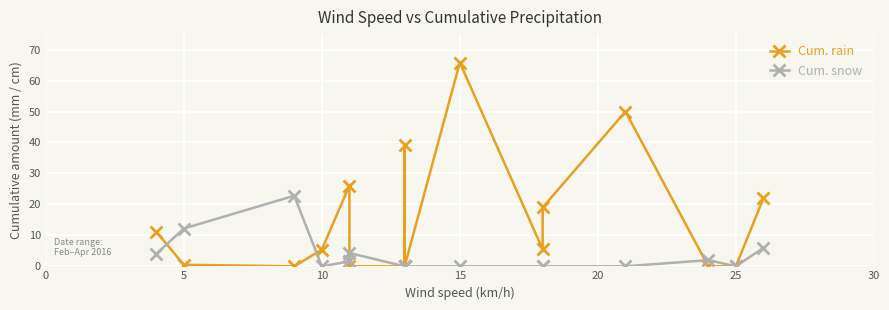

Which series has the largest total across all categories?

Cum. rain